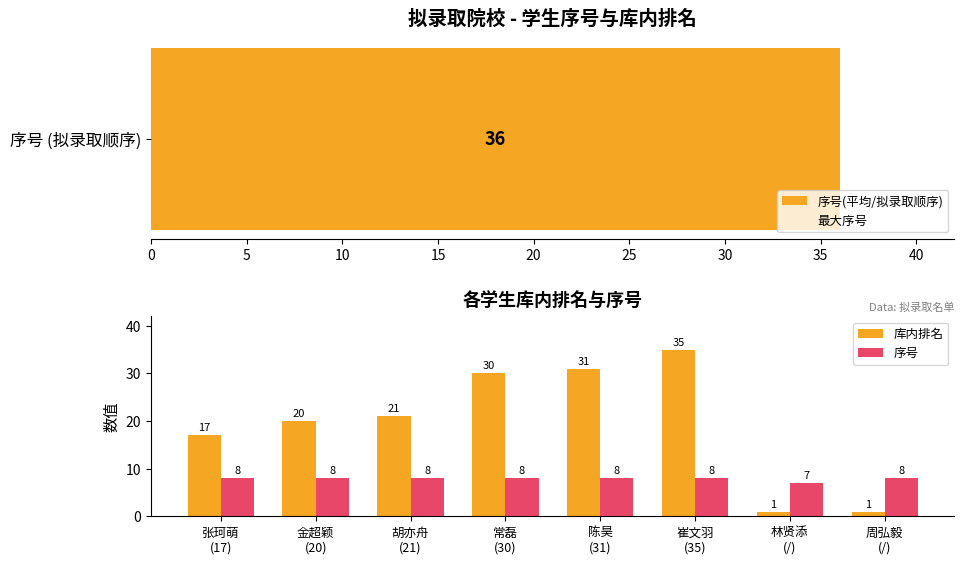

What is the sum of all 库内排名 values?

156